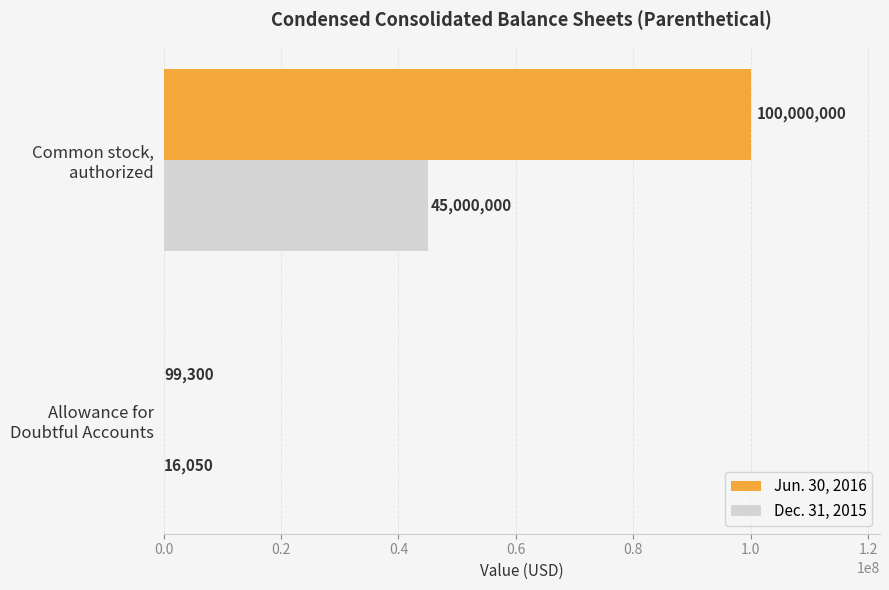

What is the sum of all Dec. 31, 2015 values?

45016050